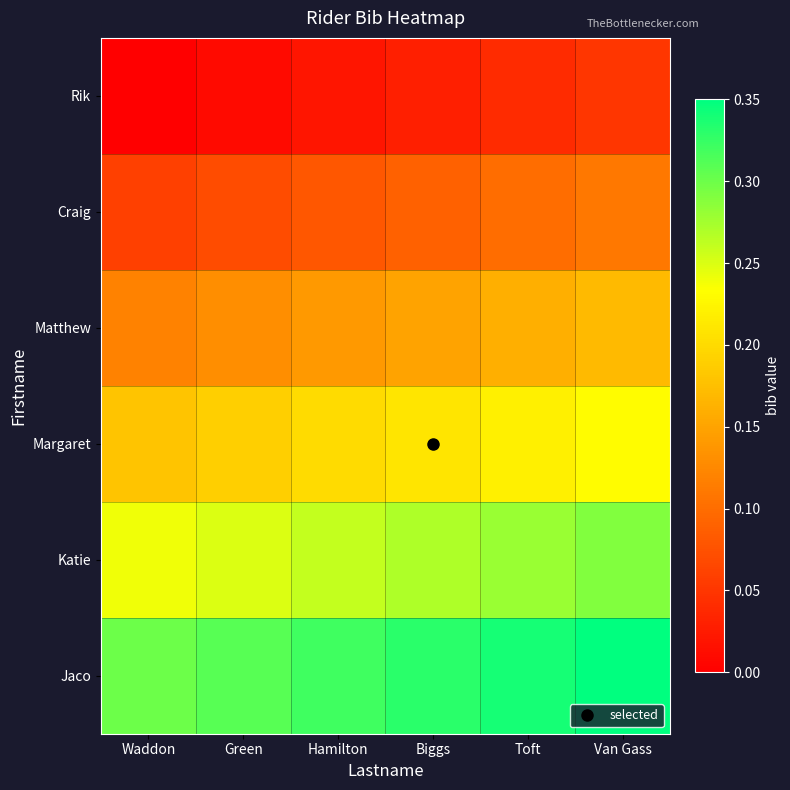

Which series has the largest total across all categories?

Jaco